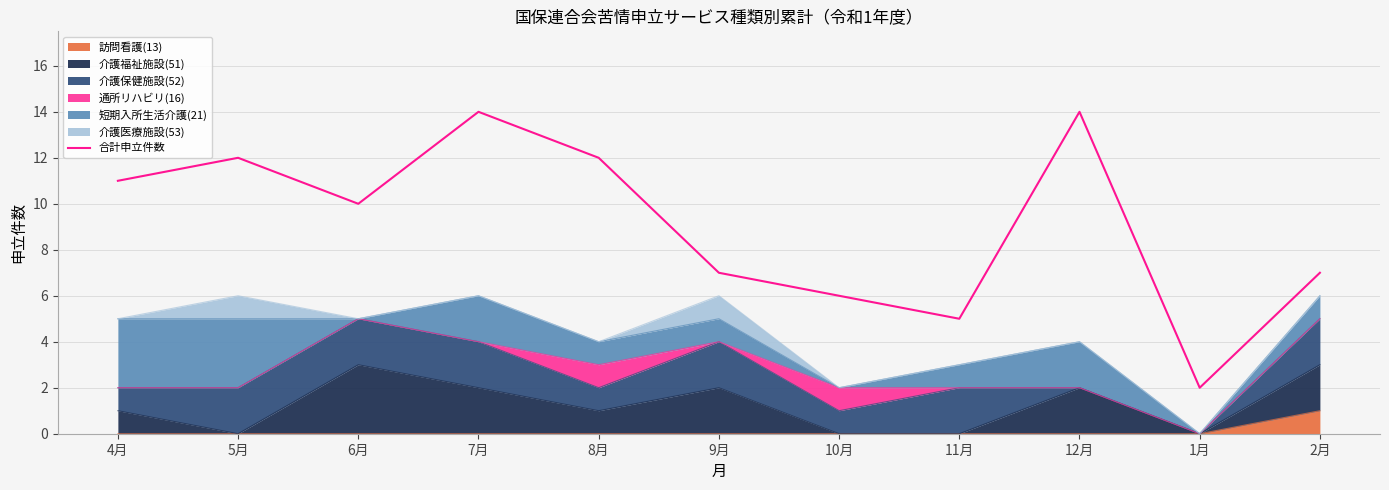

True or false: the data shows 14 at 12月.

True